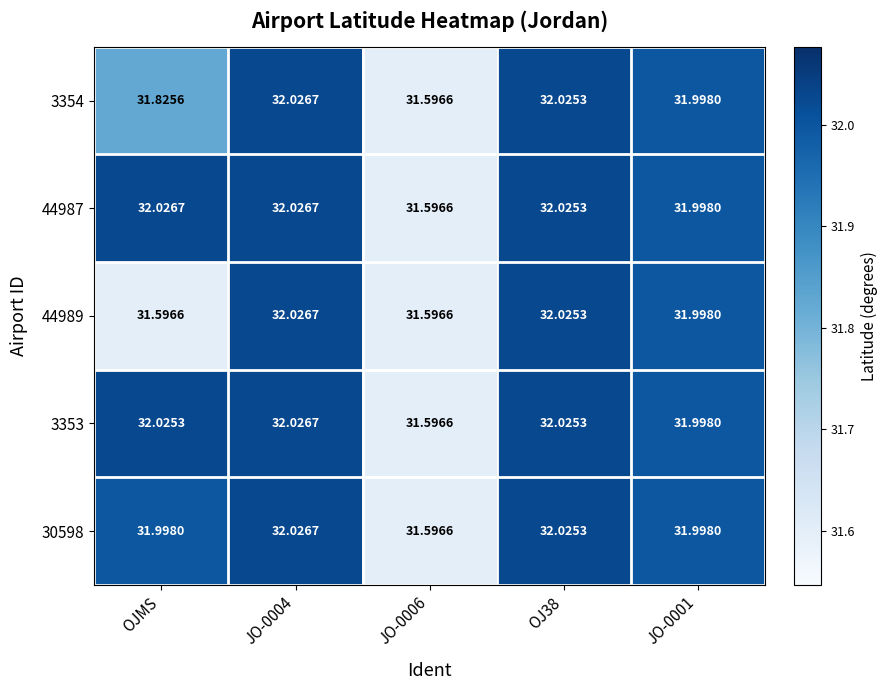

How many distinct data groups are displayed?

5